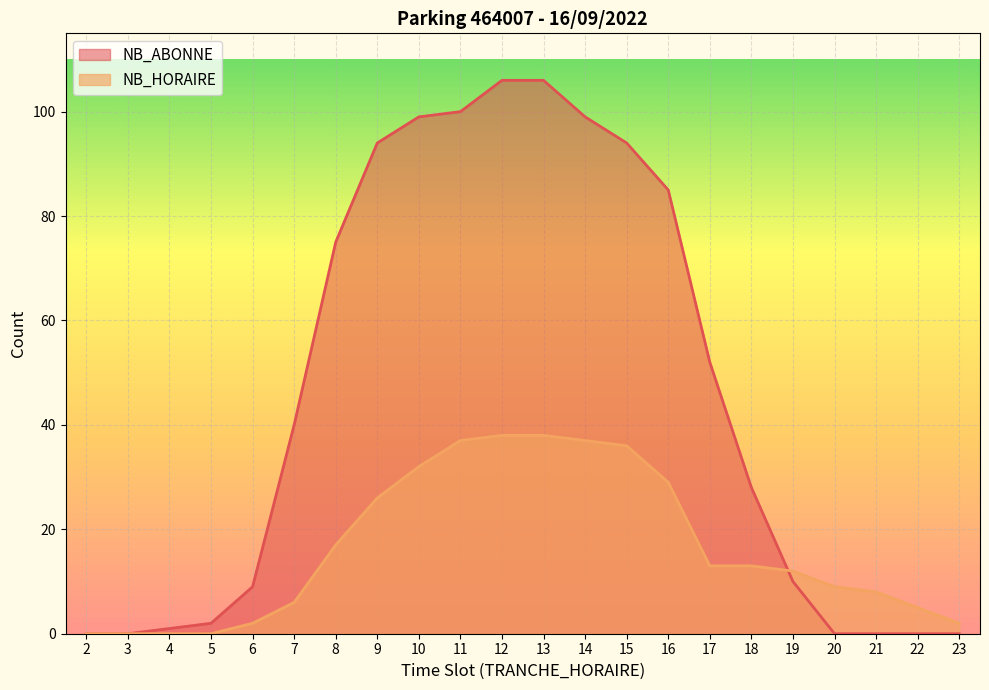

Is it true that NB_ABONNE equals 3 at 5?

False